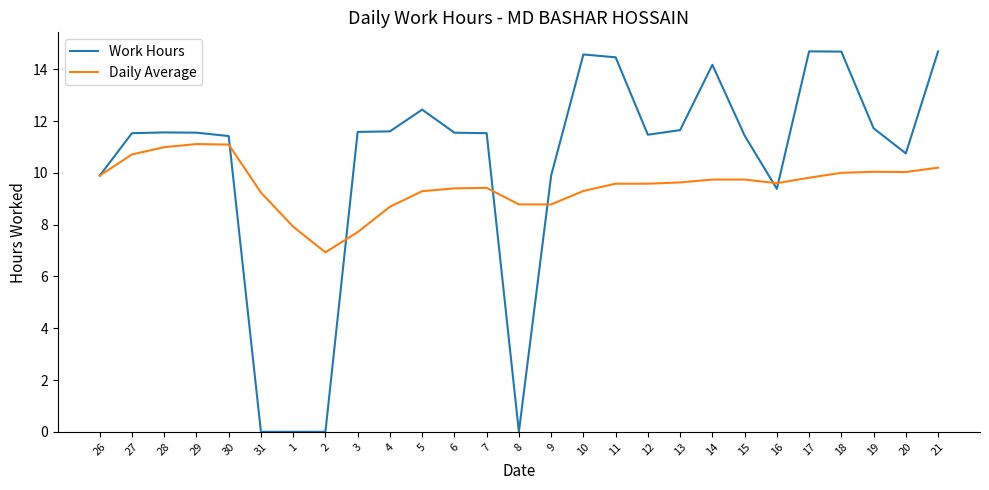

Is the value of Work Hours at 1 greater than the value of Daily Average at 4?

No